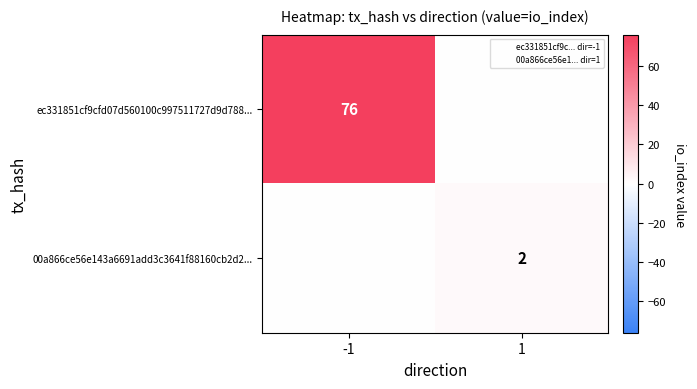

List the labels in order of ec331851cf9cfd07d560100c997511727d9d788... value, smallest first.

1, -1